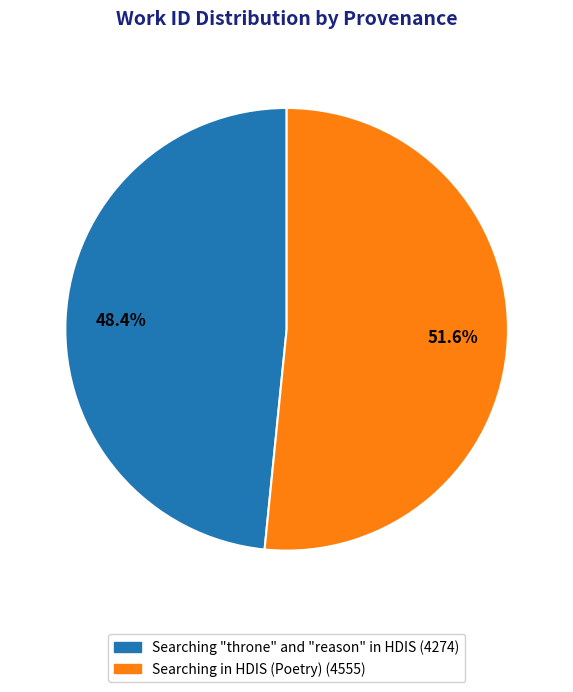

To the nearest percent, what is the difference between the Searching "throne" and "reason" in HDIS and Searching in HDIS (Poetry) slice percentages?

3%